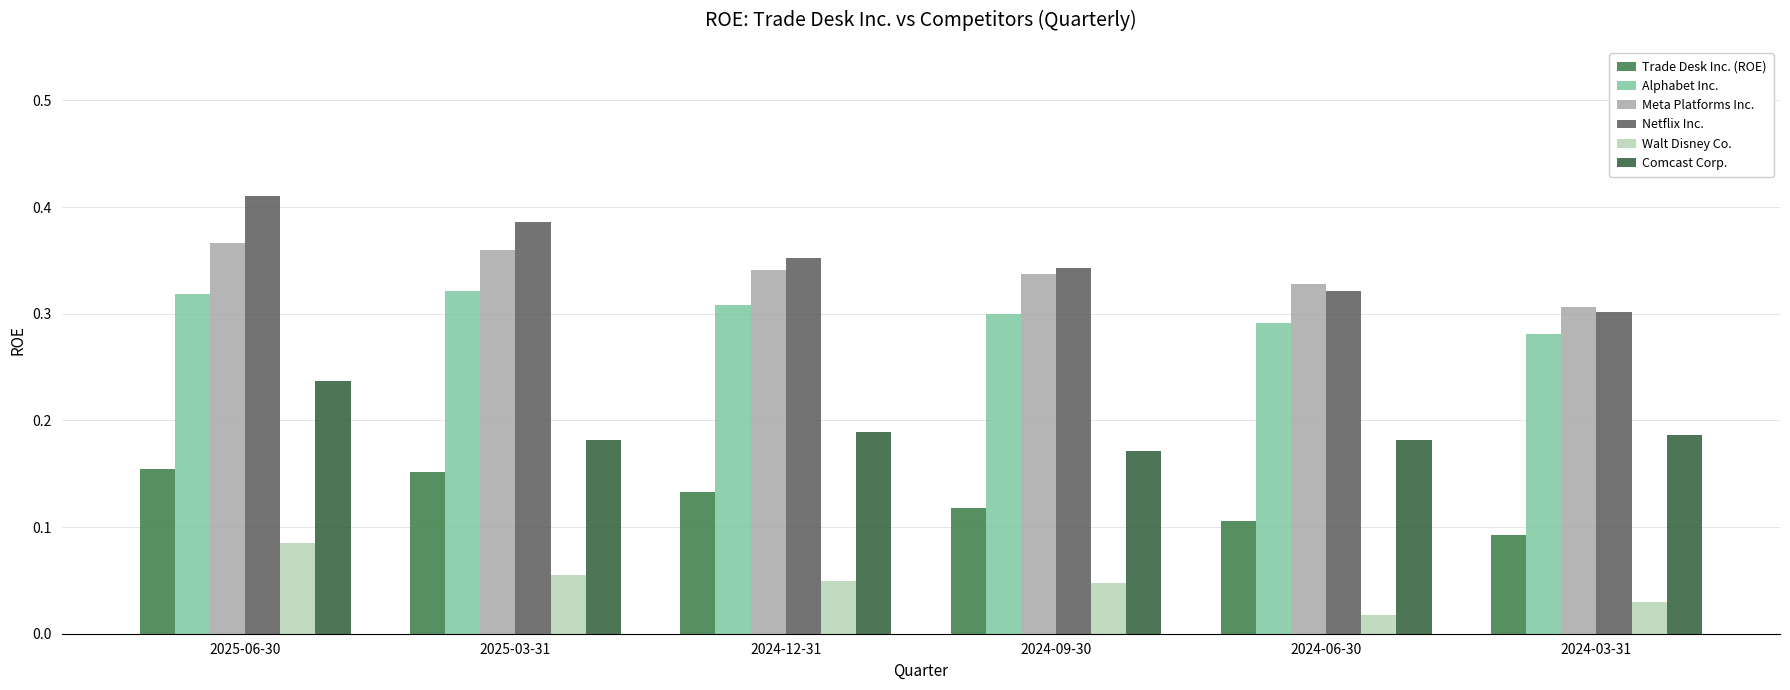

Rank the series by their maximum value, from lowest to highest.

Walt Disney Co., Trade Desk Inc. (ROE), Comcast Corp., Alphabet Inc., Meta Platforms Inc., Netflix Inc.